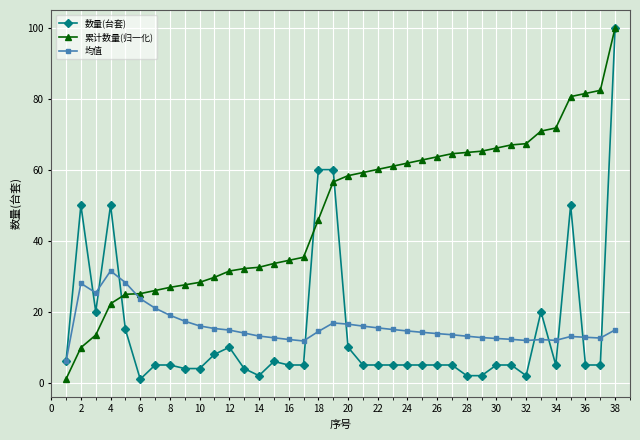

What is the minimum value for 均值?

6.0